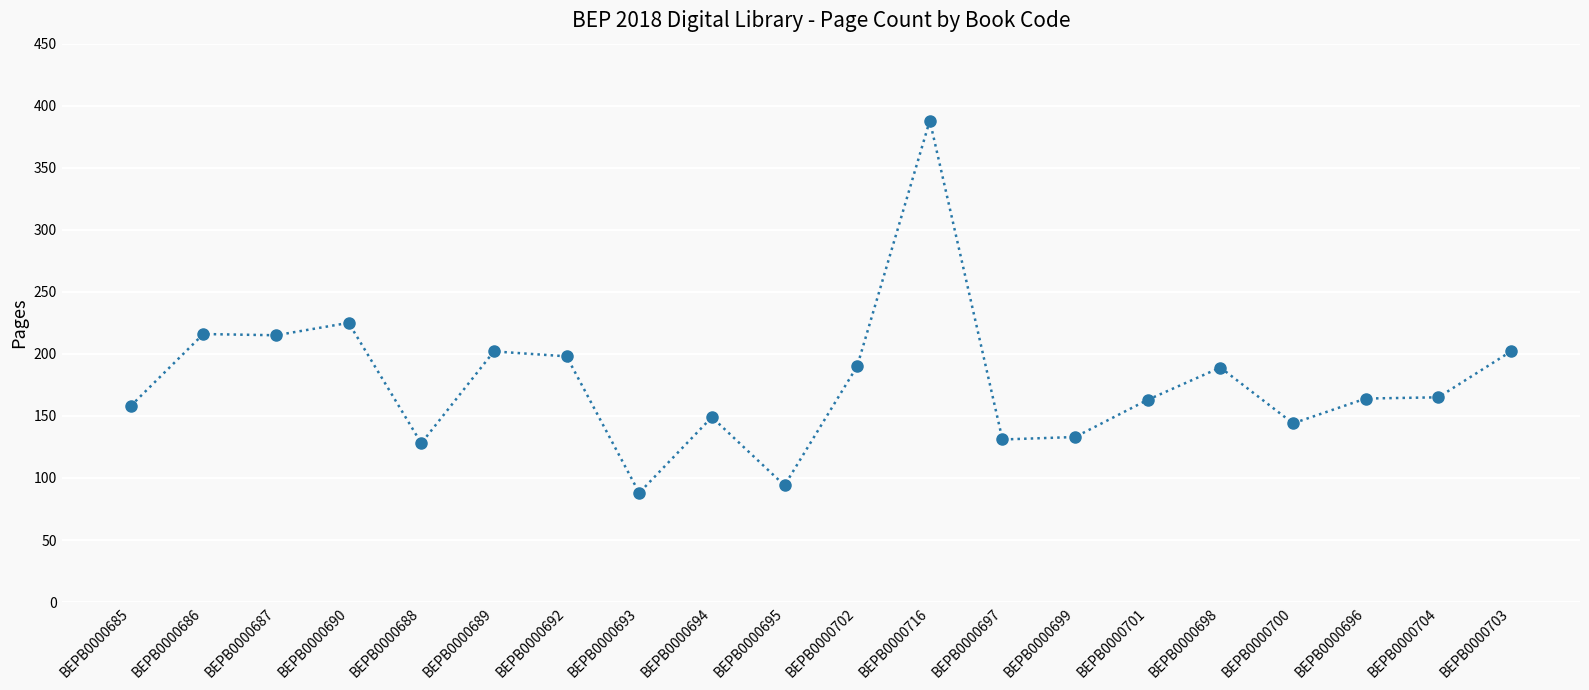

What is the sum of the values at BEPB0000697 and BEPB0000698?

320